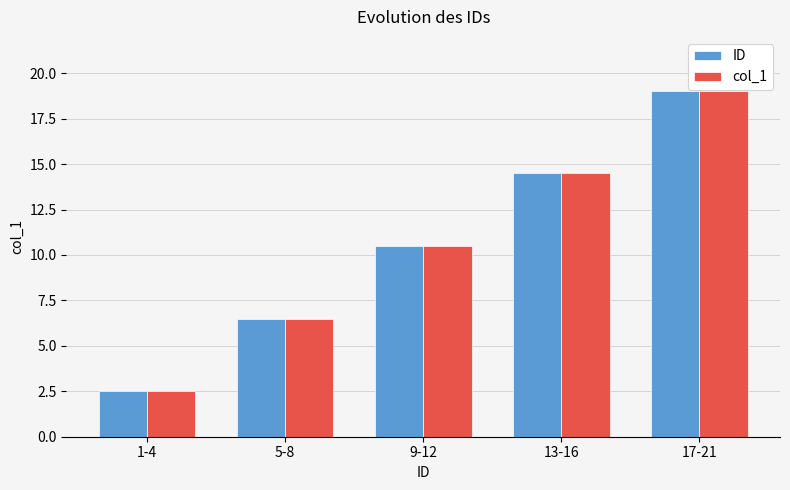

The col_1 series shows 13.9 at 9-12. True or false?

False